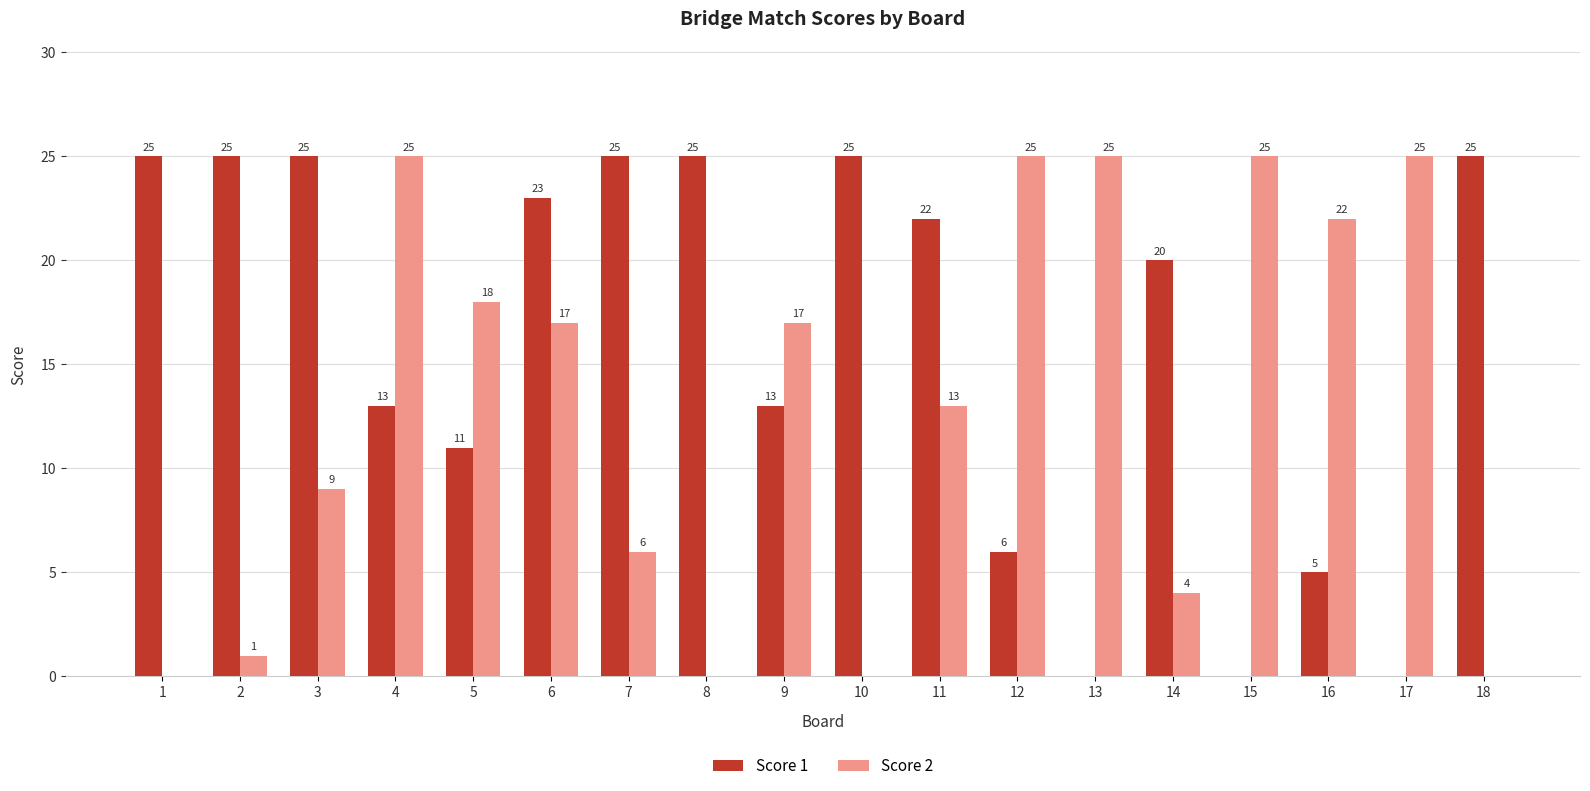

The Score 1 series shows 40 at 3. True or false?

False